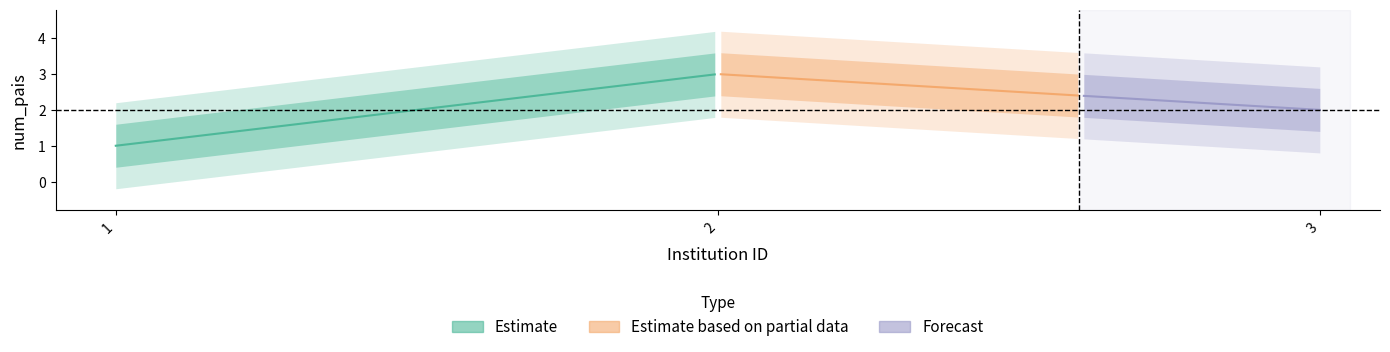

Count the values in the range 1 to 3.

3